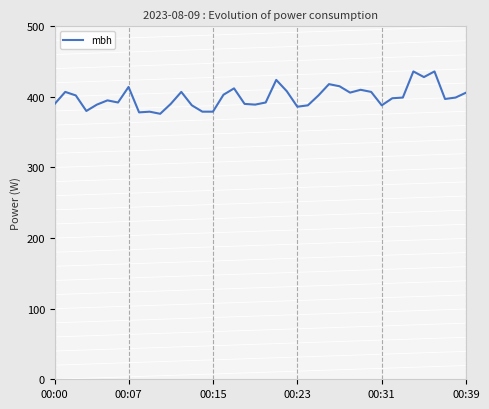

What is the greatest value displayed?

436